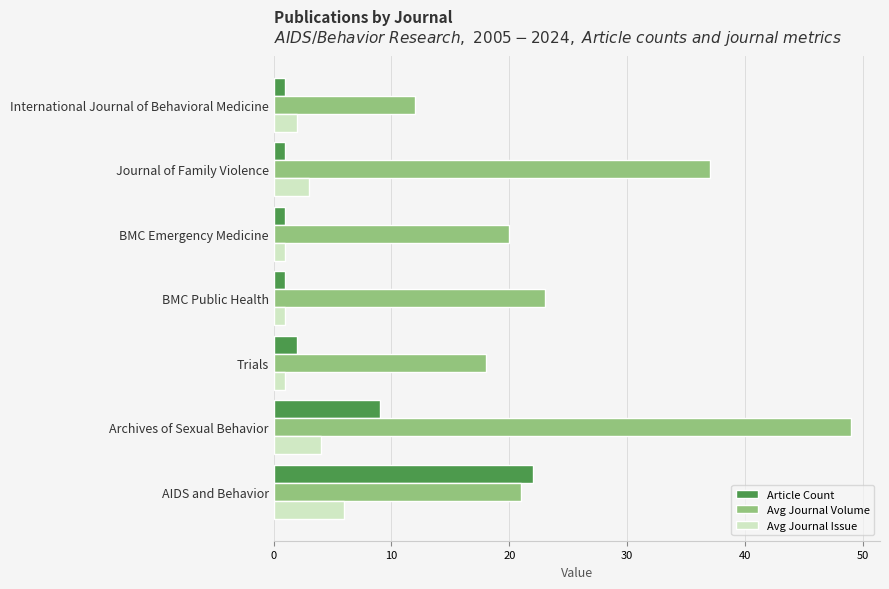

What is the greatest value displayed?

49